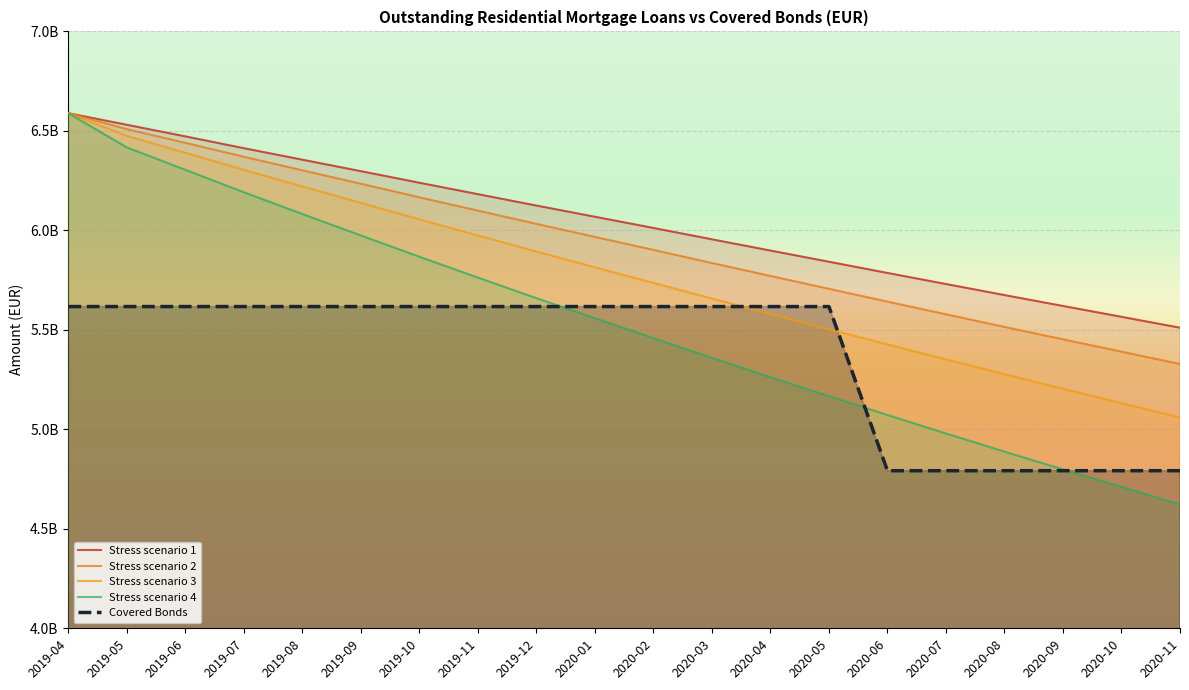

Rank the categories by Stress scenario 3 value from lowest to highest.

2020-11, 2020-10, 2020-09, 2020-08, 2020-07, 2020-06, 2020-05, 2020-04, 2020-03, 2020-02, 2020-01, 2019-12, 2019-11, 2019-10, 2019-09, 2019-08, 2019-07, 2019-06, 2019-05, 2019-04